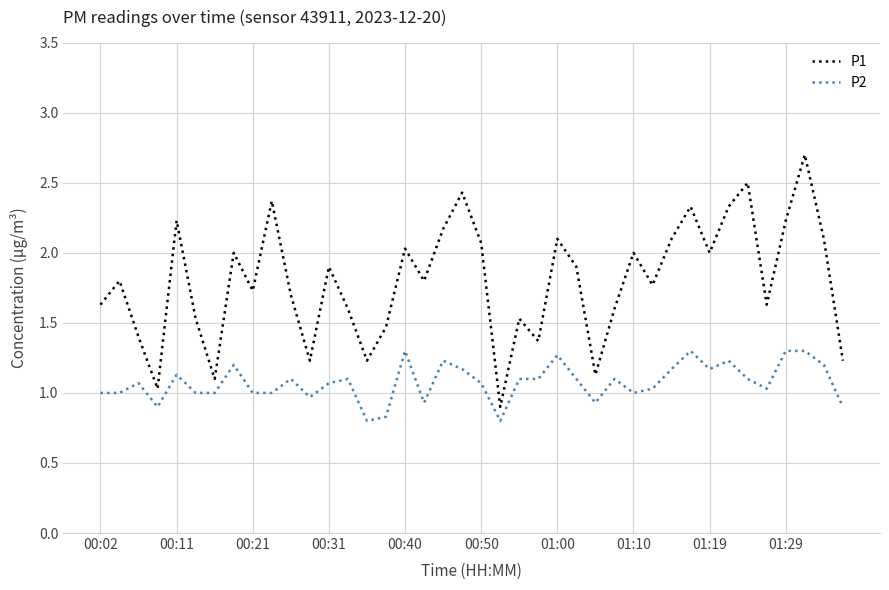

List the series in order of their overall mean, highest first.

P1, P2